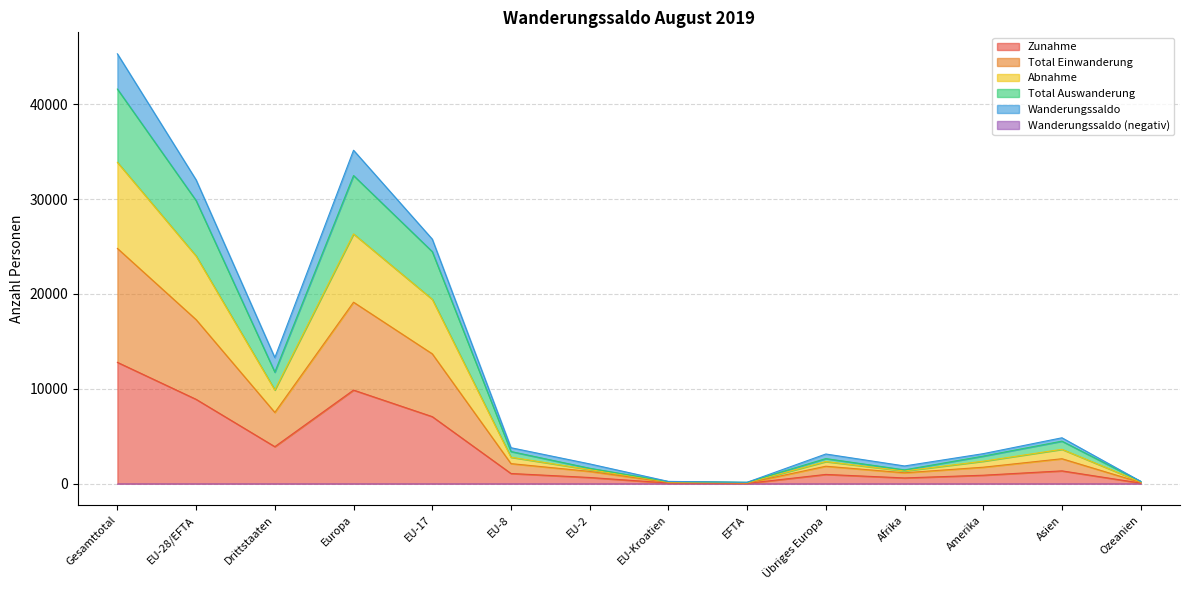

The value of Zunahme at Drittstaaten is 3899. True or false?

True